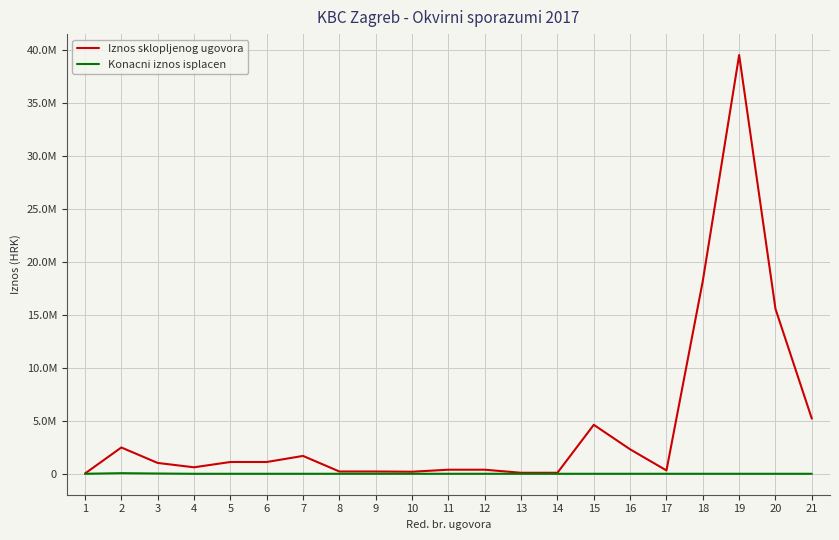

List the series in order of their overall mean, lowest first.

Konacni iznos isplacen, Iznos sklopljenog ugovora